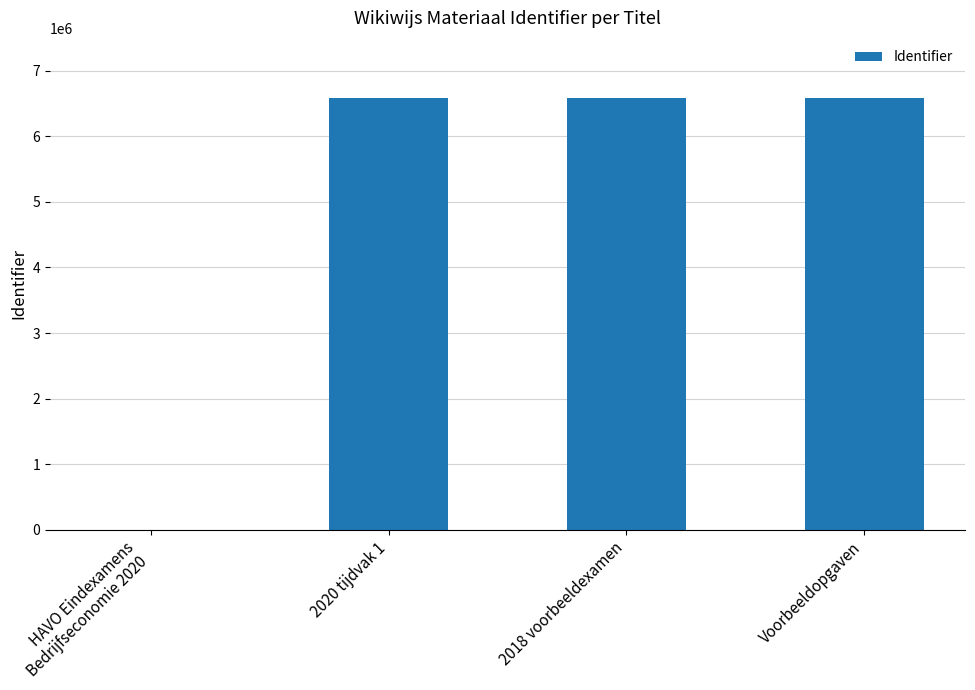

Is it true that the value at 2018 voorbeeldexamen is 4494723?

False